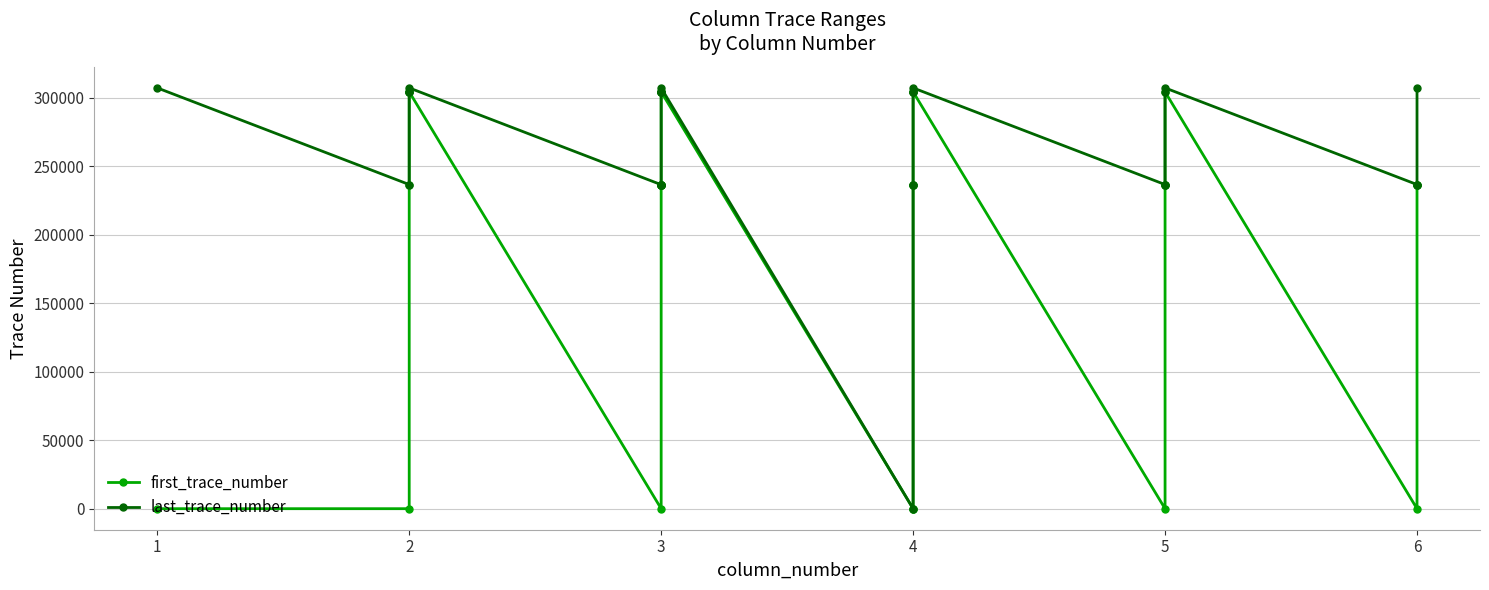

Between 2 and 5, which series saw the biggest shift?

last_trace_number